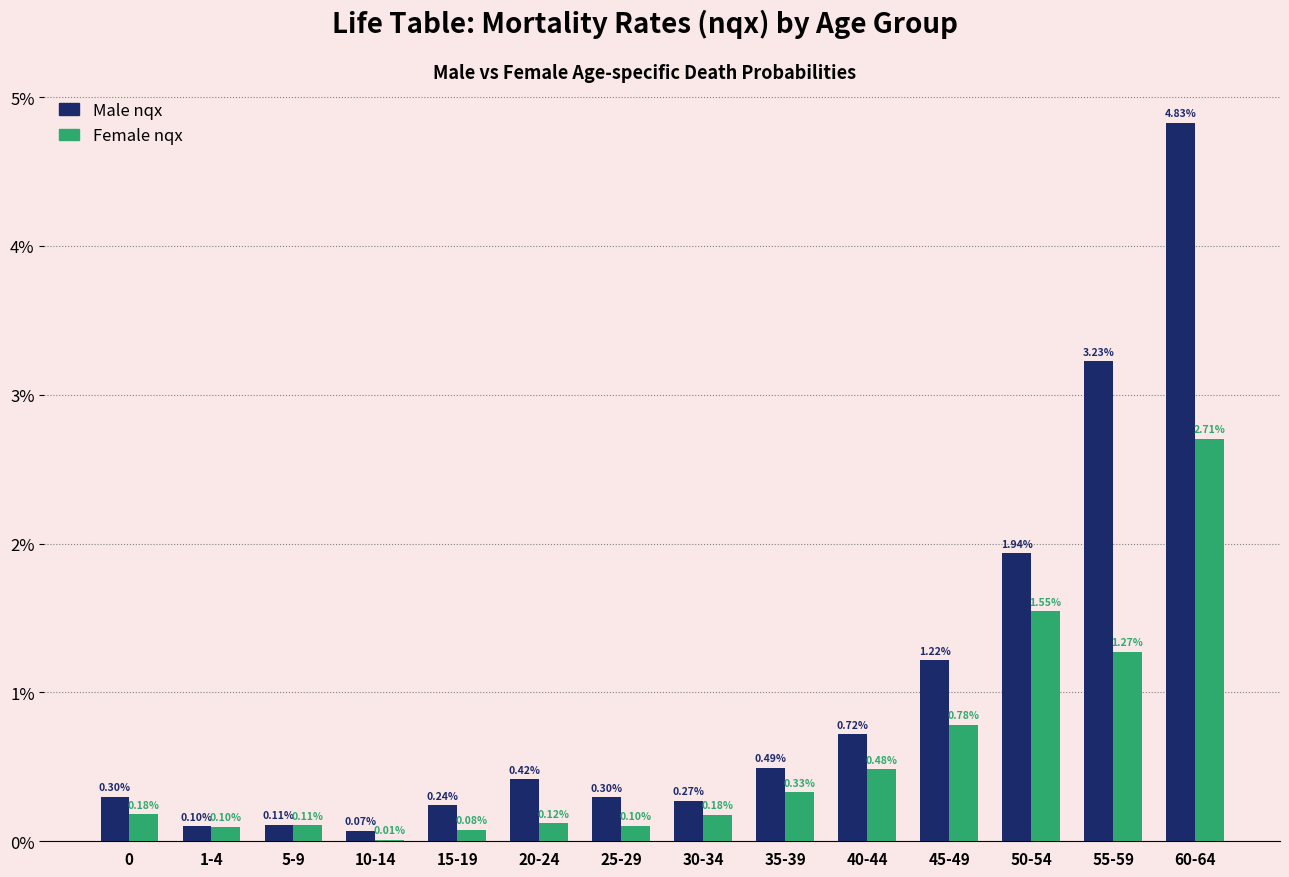

What are all the series names shown in the legend?

Male nqx, Female nqx